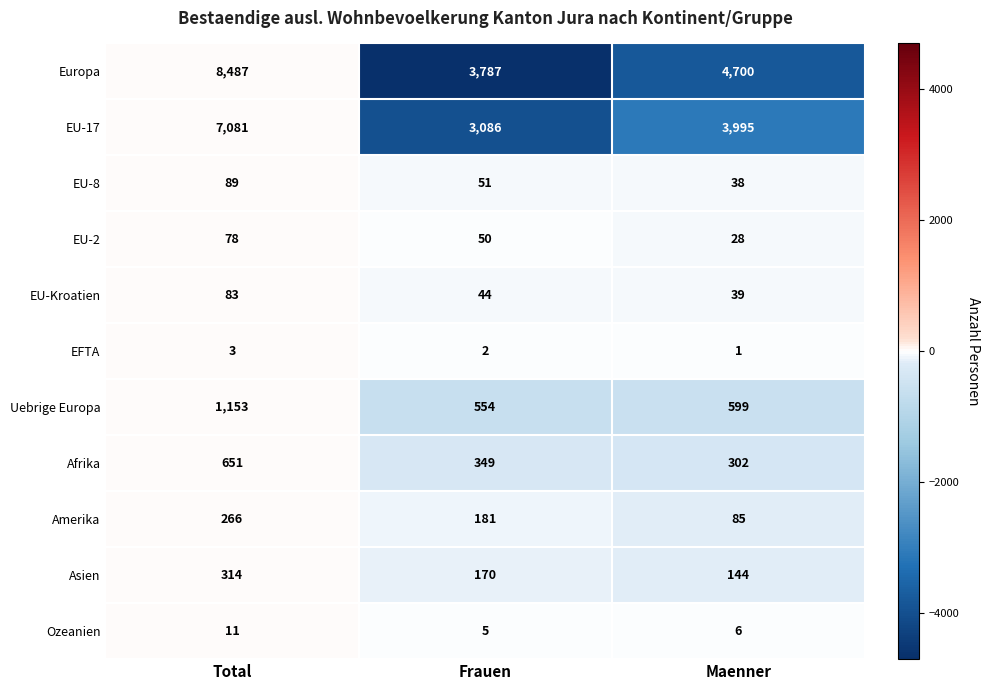

What is the sum of all Uebrige Europa values?

2306